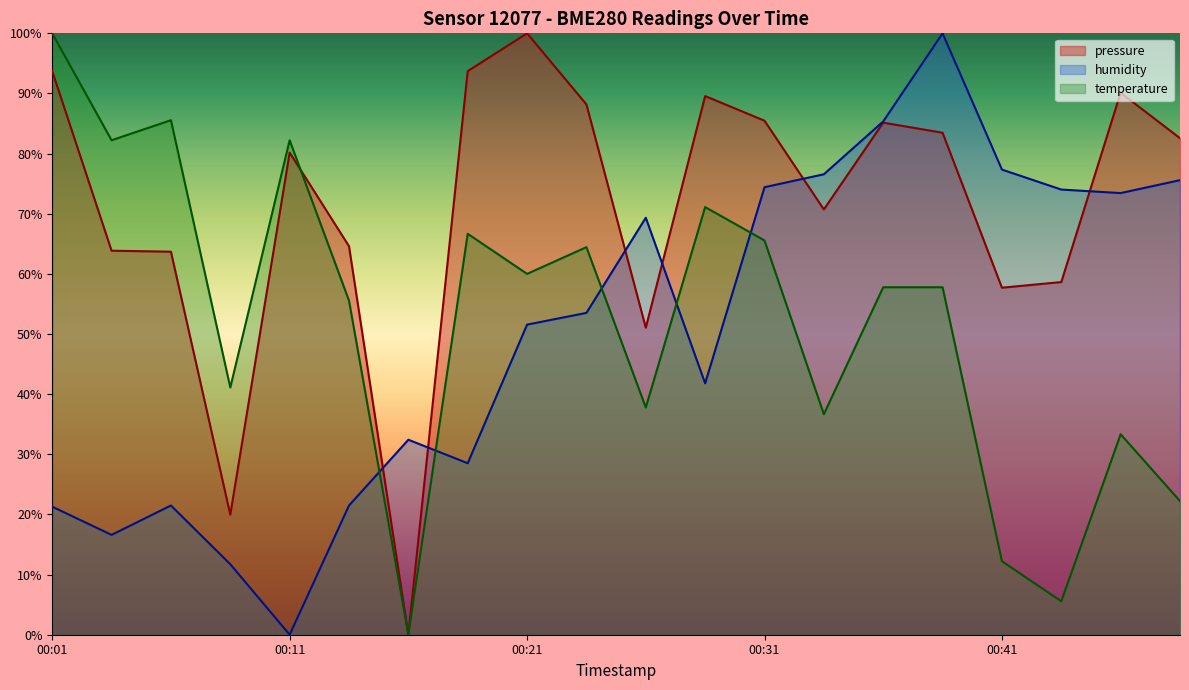

What is the label of the 4th point from the left?

2023-03-13T00:09:13